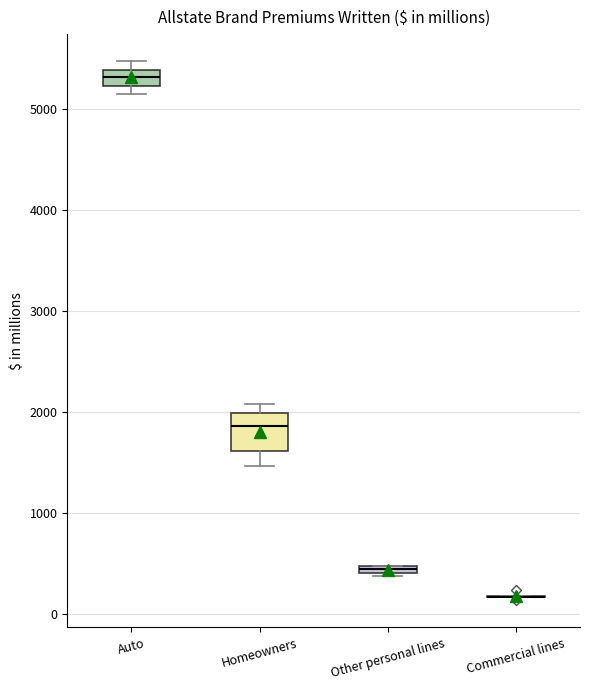

Which box is the tallest, from its lower edge to its upper edge?

Homeowners